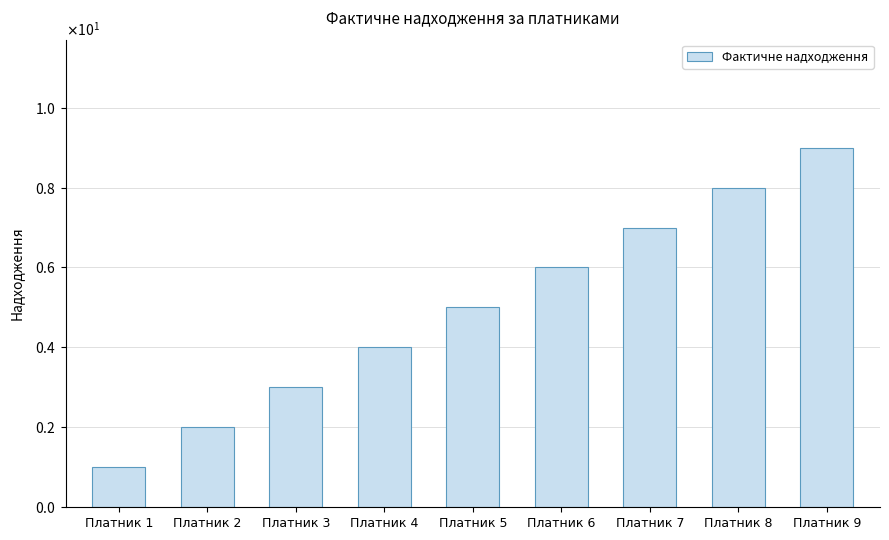

Are the bars horizontal?

No